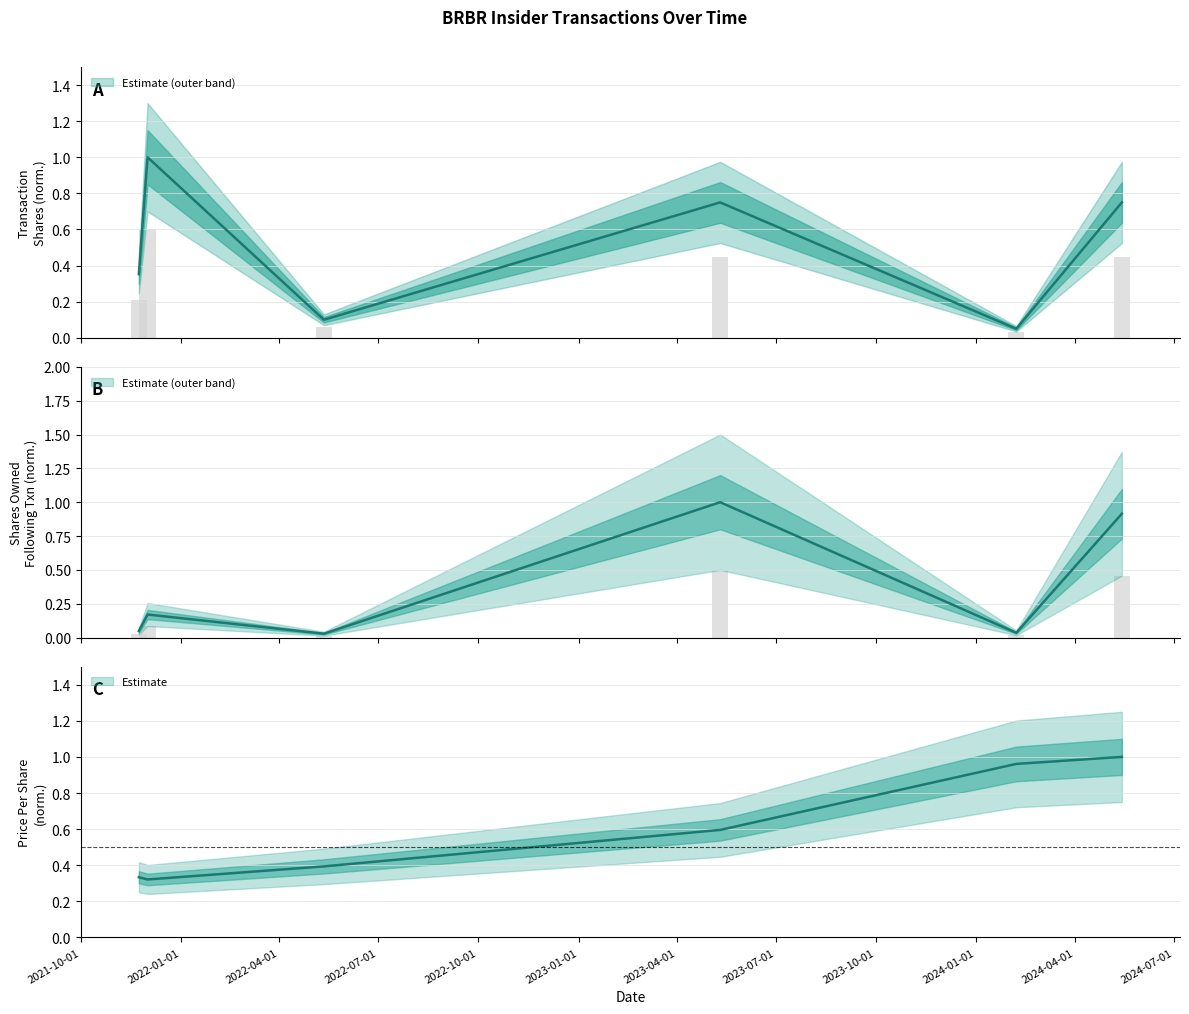

What is the maximum value shown in the chart?

1.0